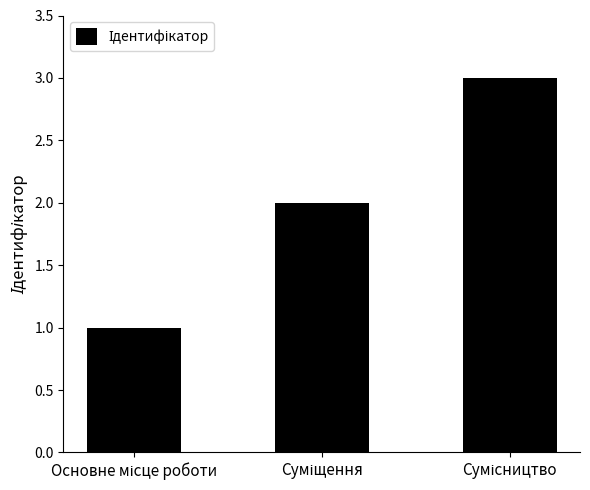

What is the sum of all values?

6